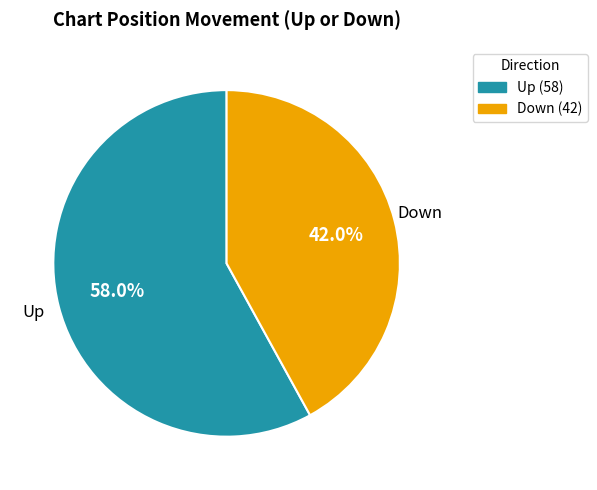

What is the ratio of the value at Up (58) to the value at Down (42)?

1.4